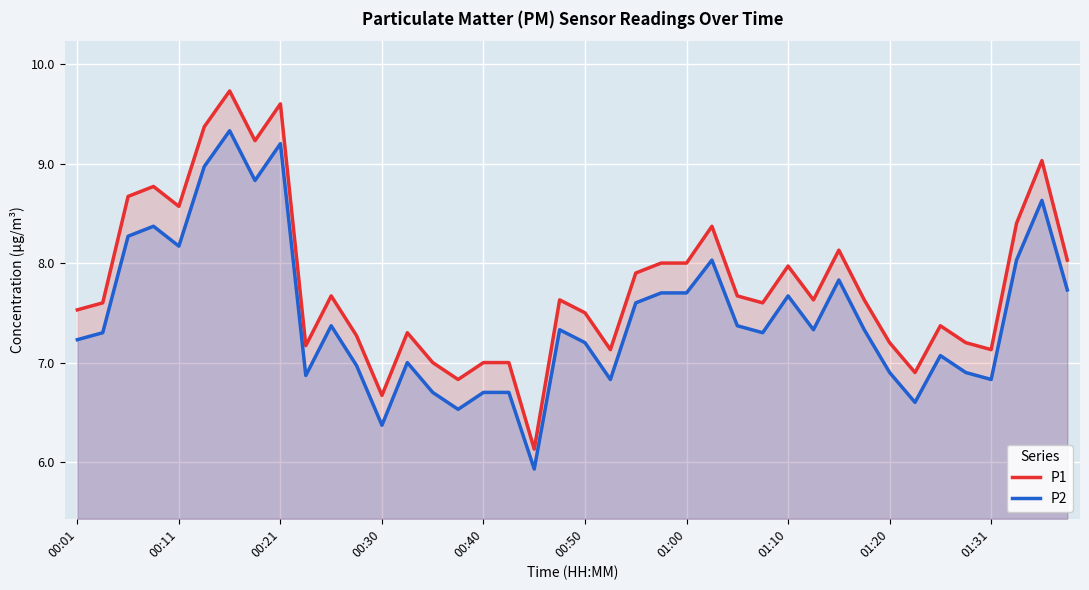

Which series has the widest spread of values?

P1